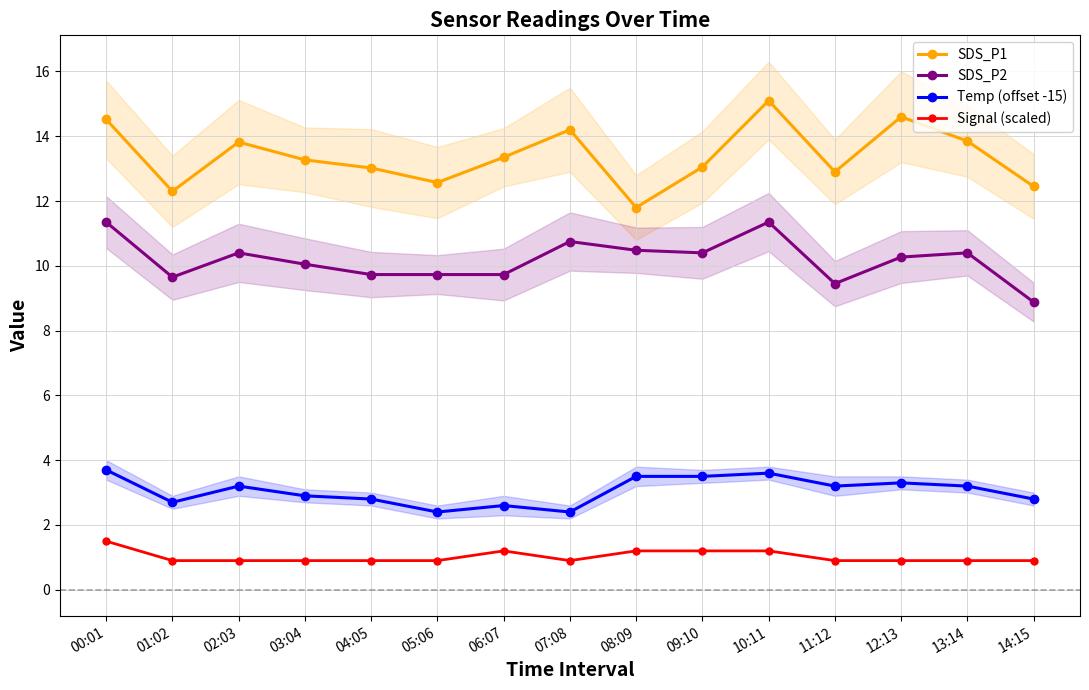

What is the maximum value for Temp (offset -15)?

3.7